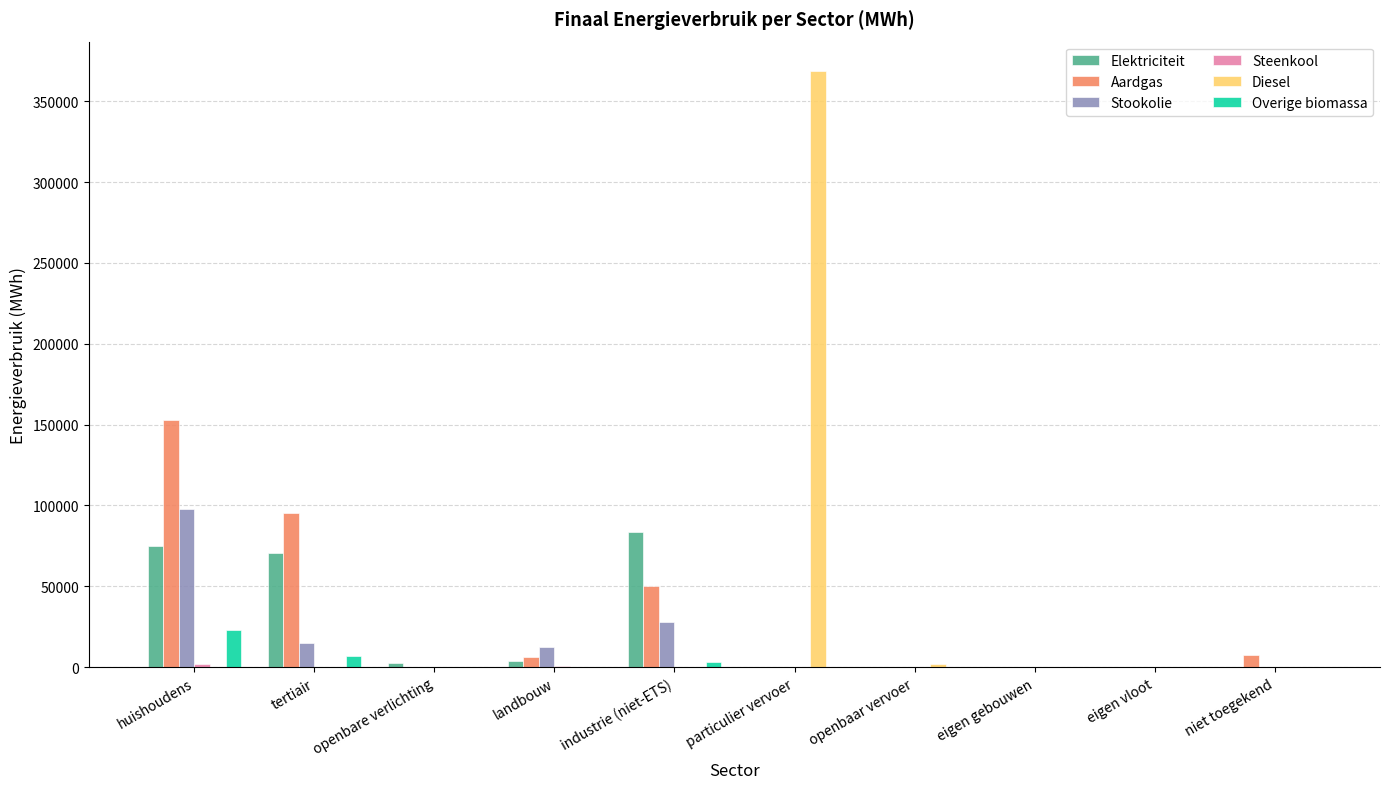

Is it true that Overige biomassa equals 22852.2 at huishoudens?

True